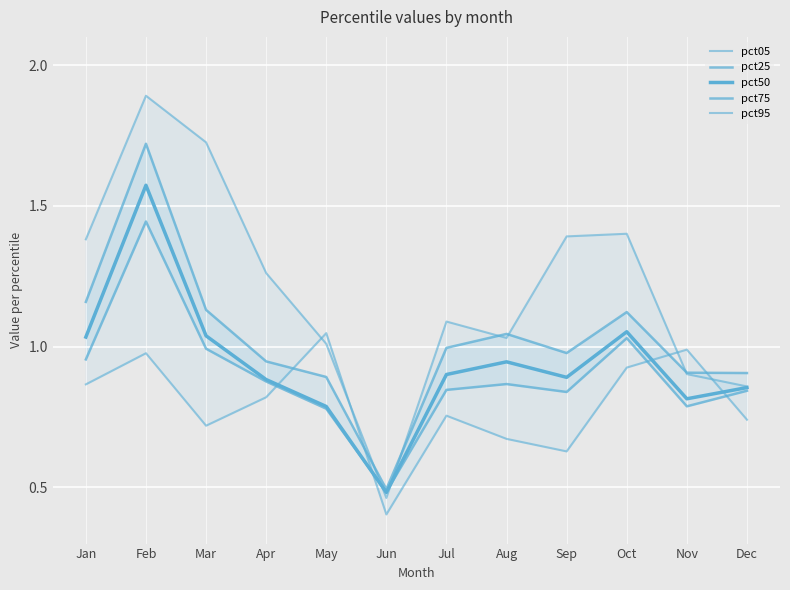

The value of pct95 at Sep is 2.4. True or false?

False